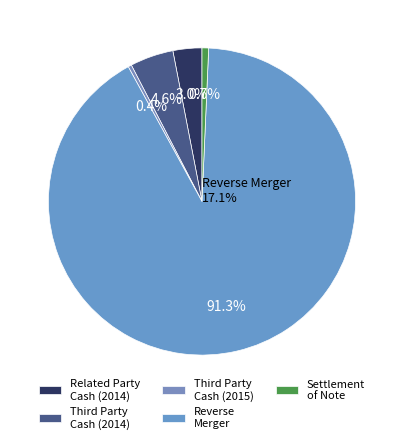

How many segments does this pie chart have?

5